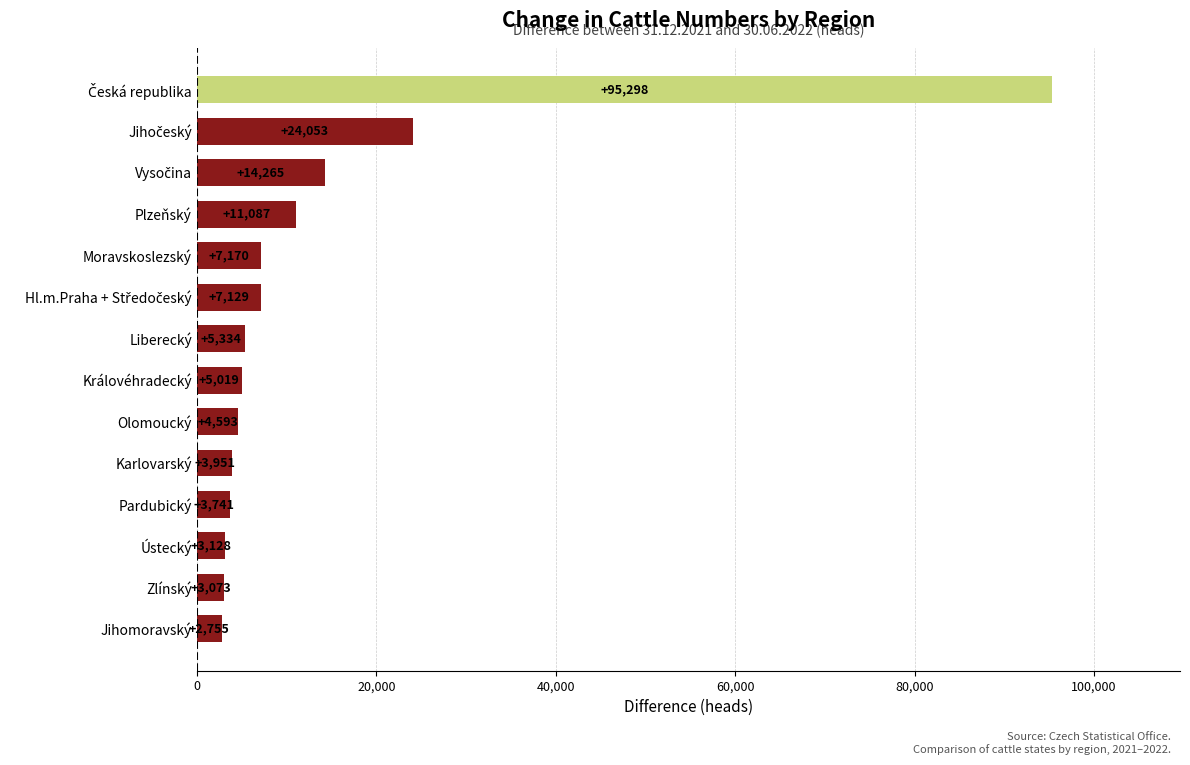

What is the difference between the maximum and minimum values?

92543